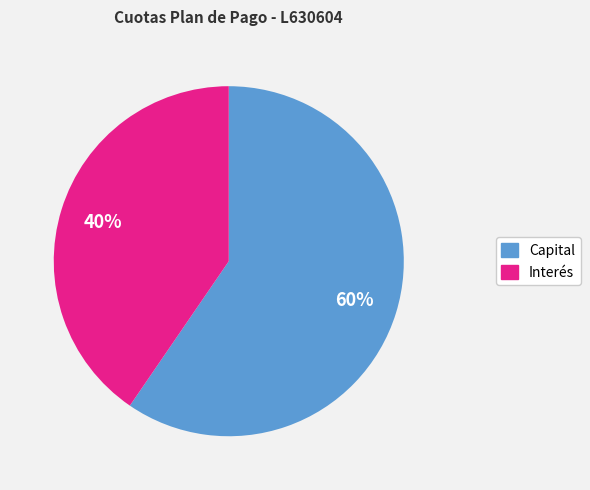

Is there a majority slice in this chart?

Yes